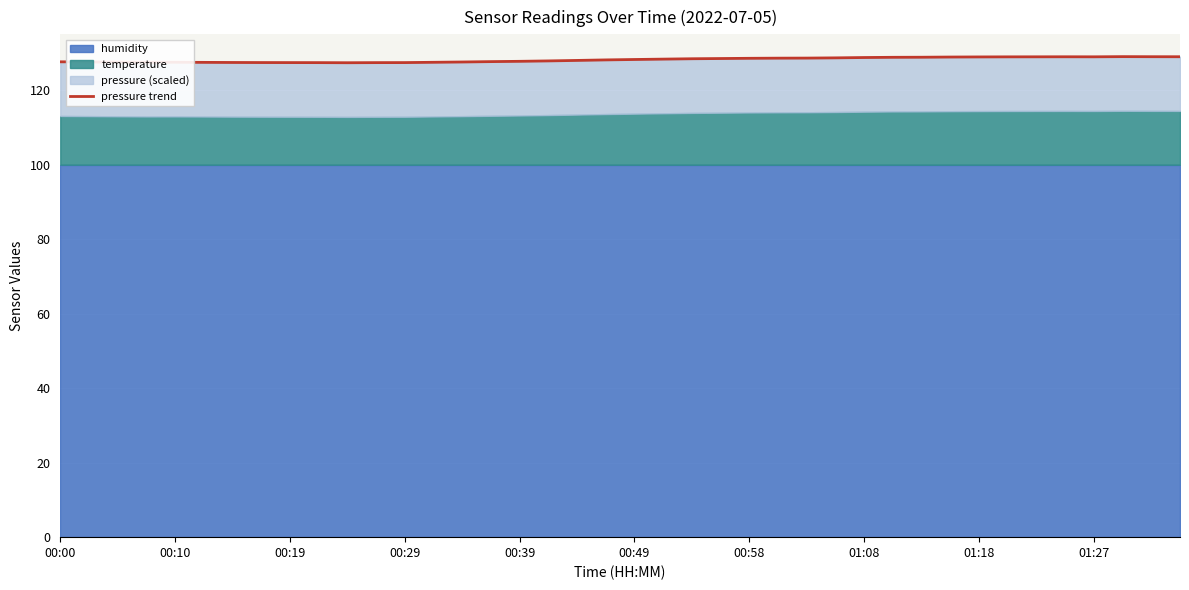

What position from the right is 27?

13